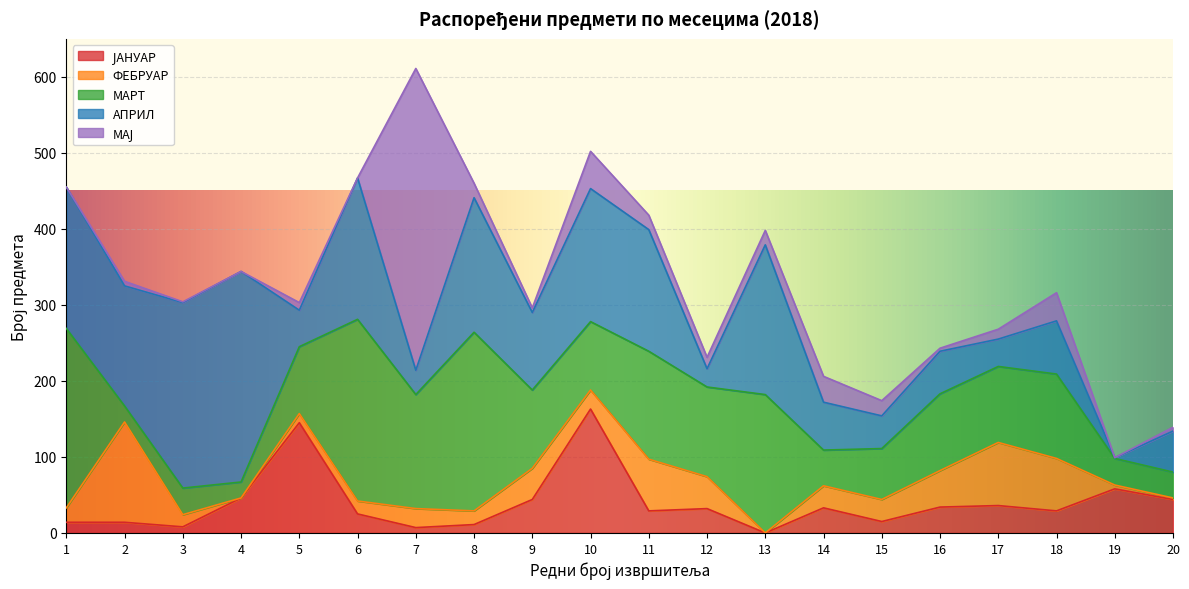

What is the average value of the МАРТ series?

108